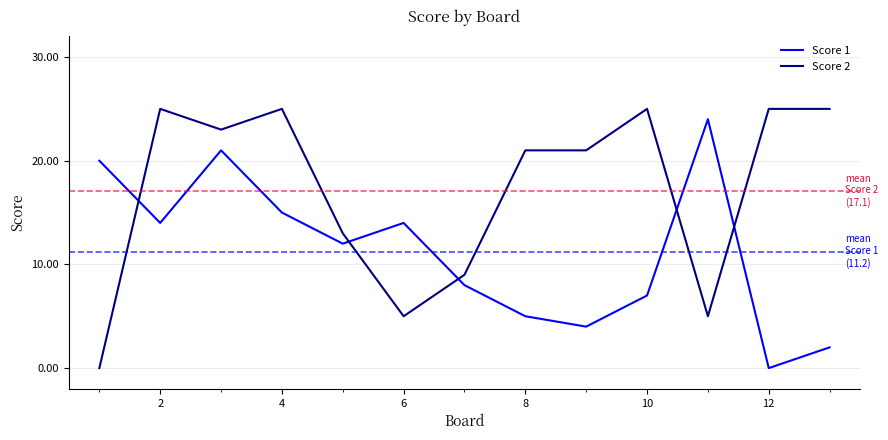

List the series in order of their peak value, highest first.

Score 2, Score 1